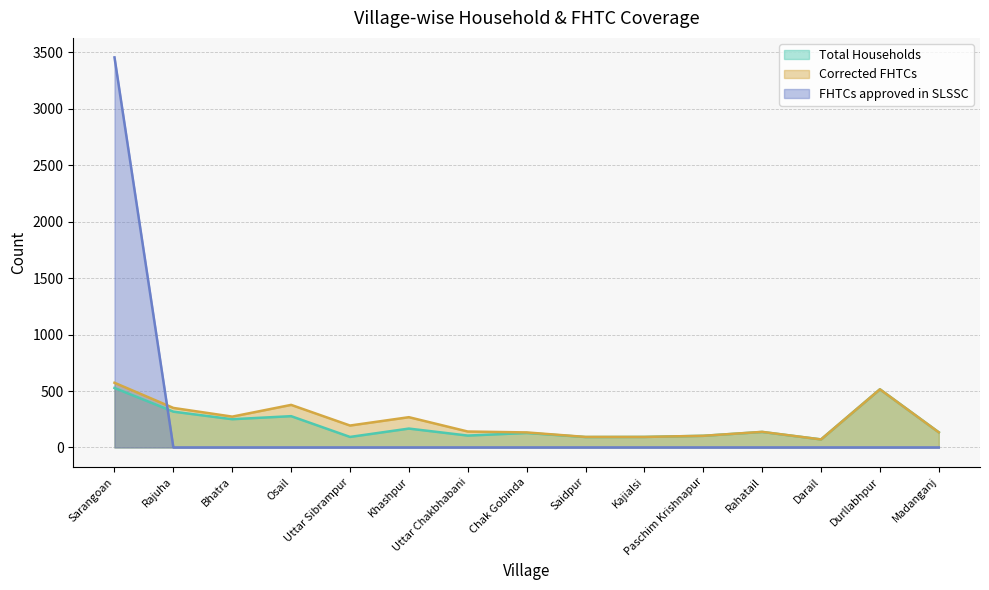

True or false: Corrected FHTCs and Total Households intersect in this chart.

False